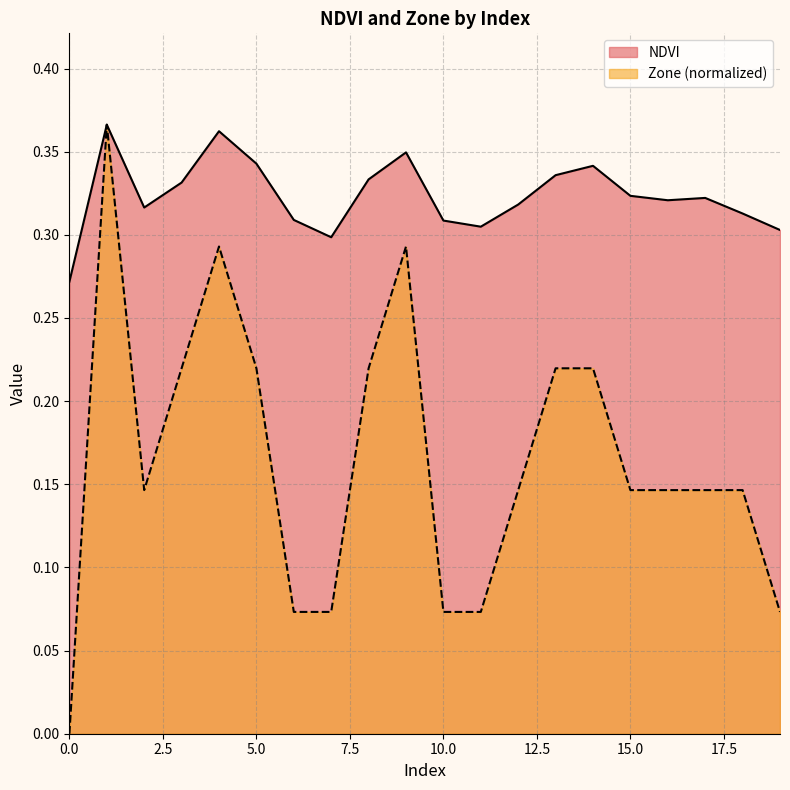

How many lines are shown in the chart?

2